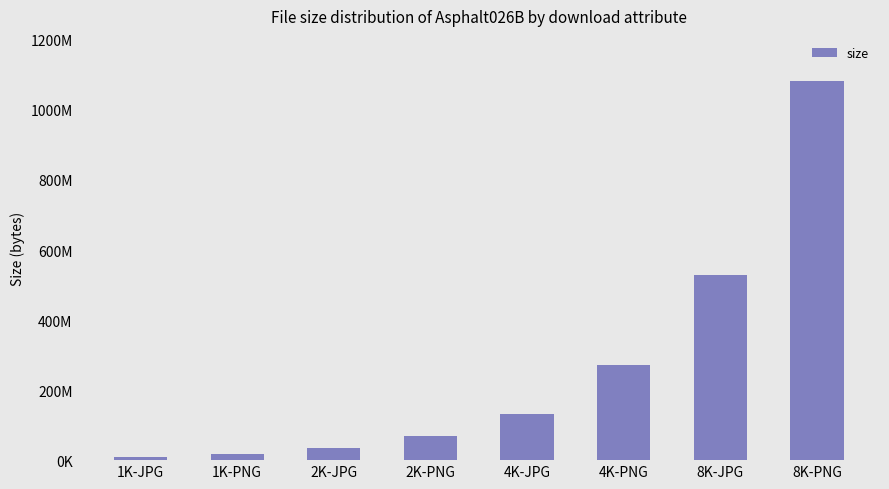

Reading left to right, what are all the values shown in this chart?

9192351	18311064	33405578	68927148	131061488	271961366	529403826	1081623300